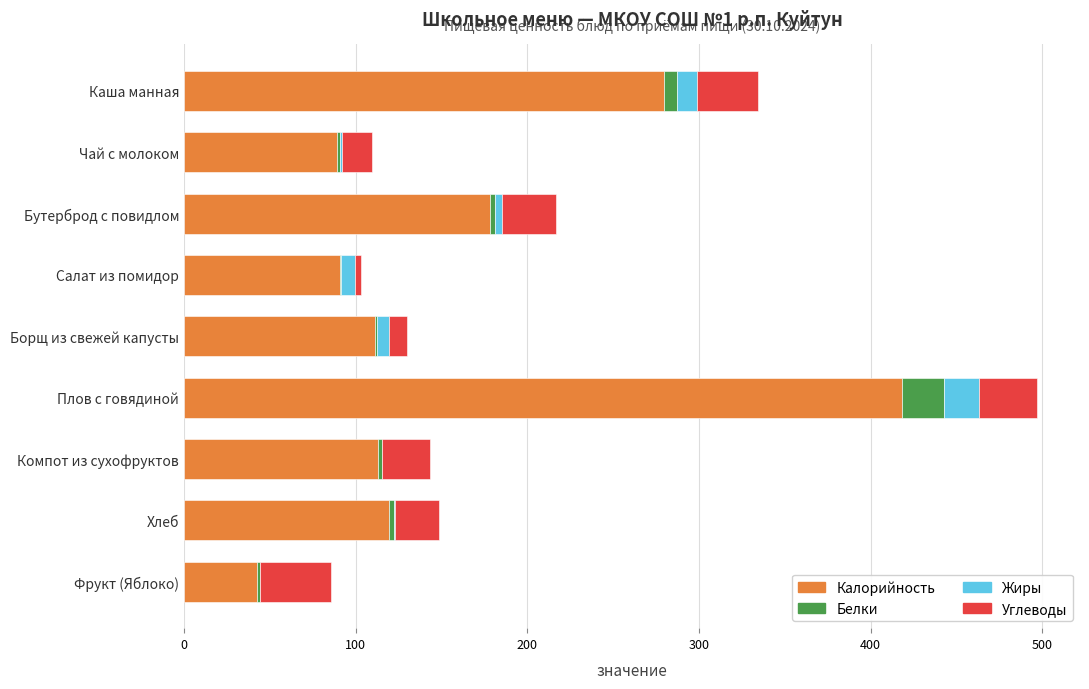

What is the highest value of the Калорийность series?

418.4